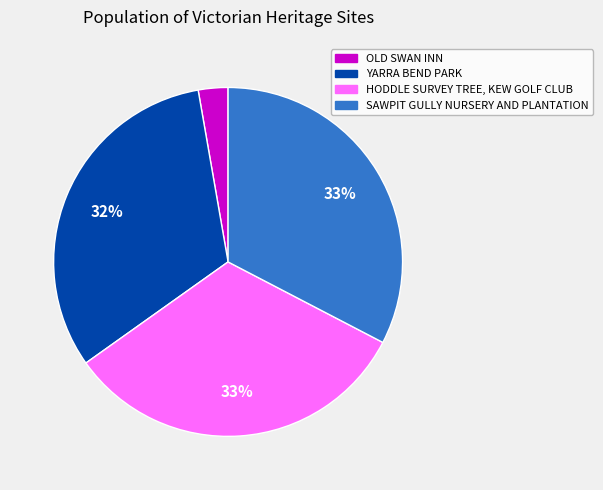

To the nearest percent, what is the difference between the largest and smallest slice percentages?

30%